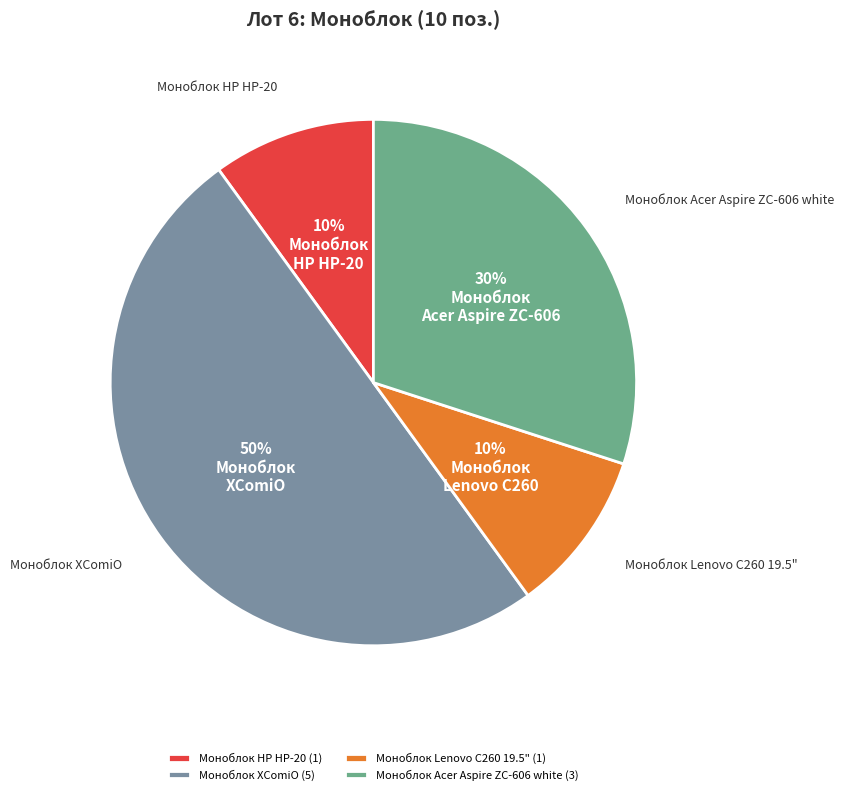

To the nearest percent, what is the combined percentage of Моноблок Lenovo C260 19.5" and Моноблок ХComiO?

60%